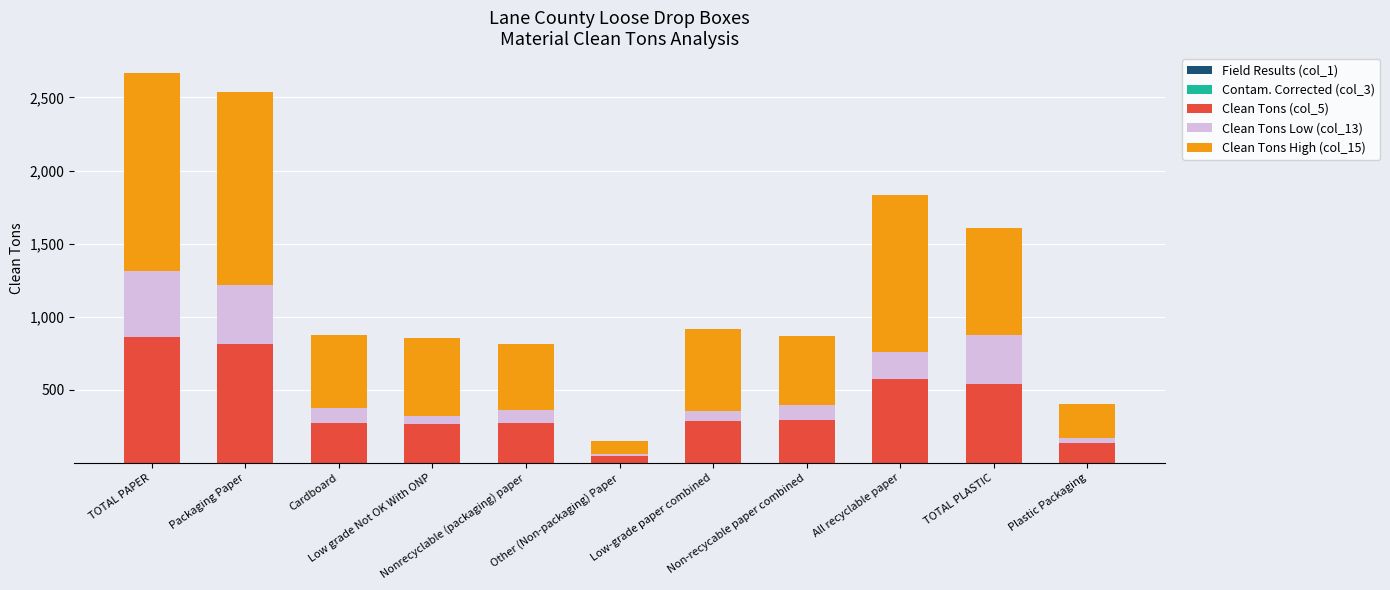

How many distinct data groups are displayed?

5